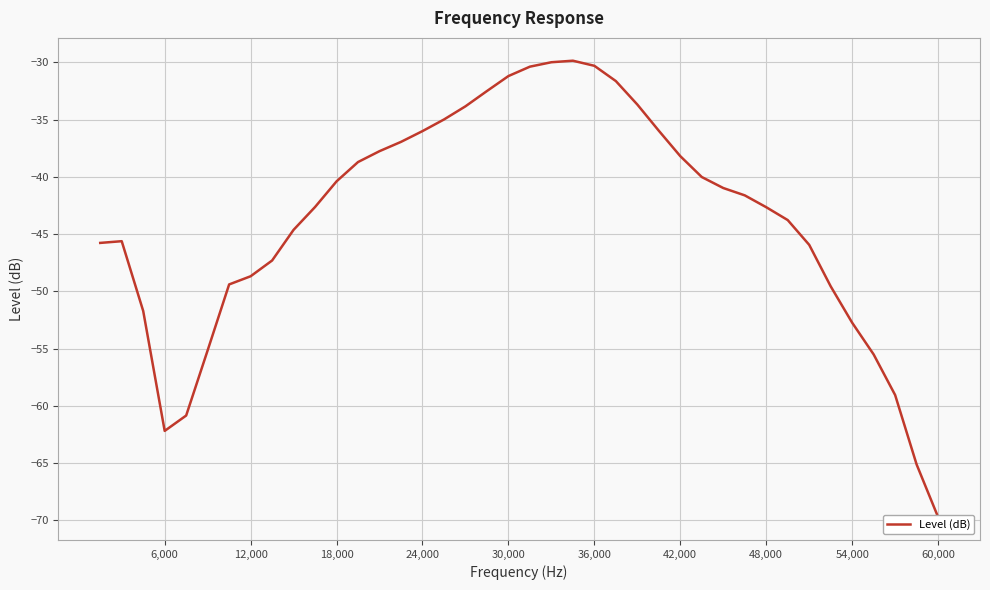

Is it true that the value at 17 is -11.6?

False